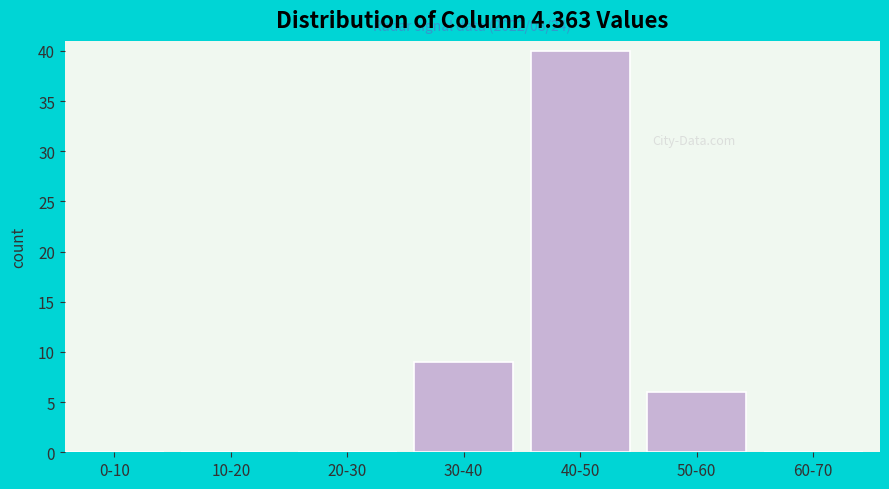

Reading left to right, extract all data points from this chart.

0-10=0	10-20=0	20-30=0	30-40=9	40-50=40	50-60=6	60-70=0